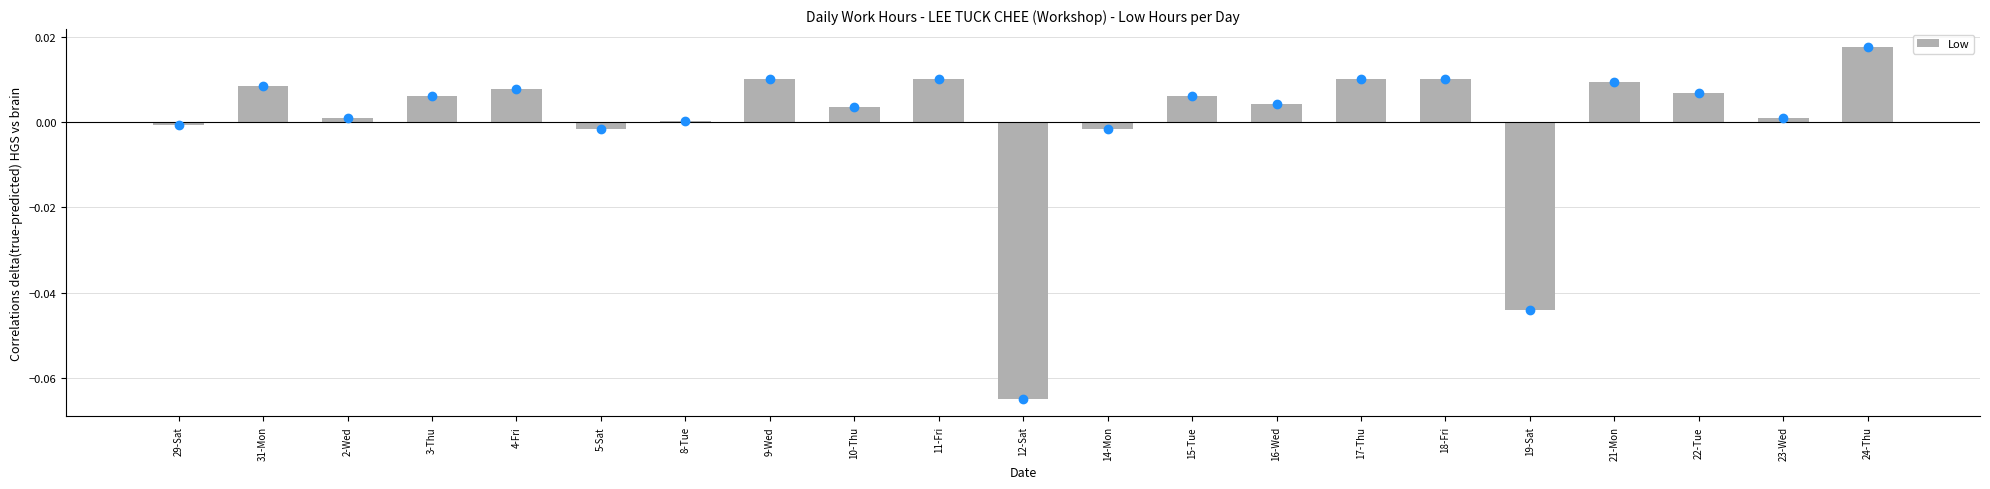

The chart shows a value of 0.0 at 11-Fri. True or false?

True